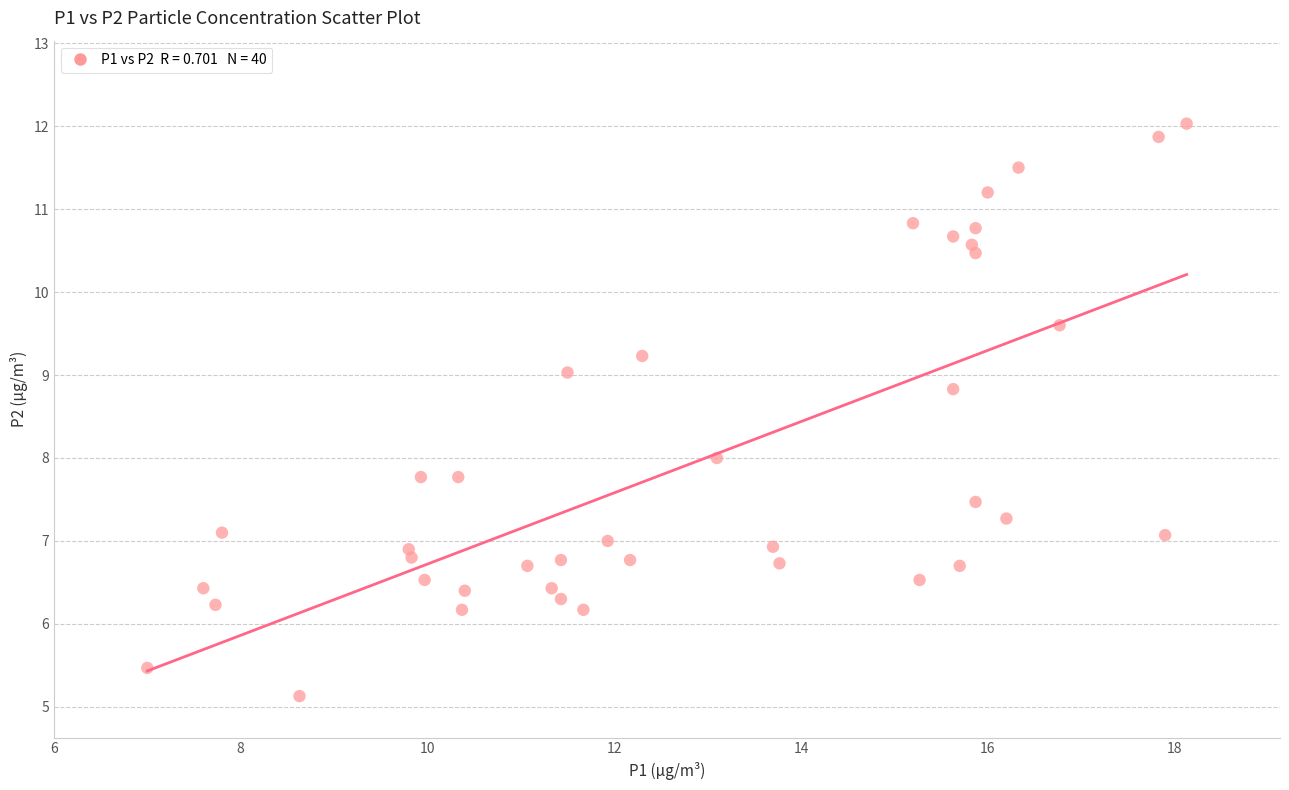

What is the range of Y values (max minus min)?

6.9